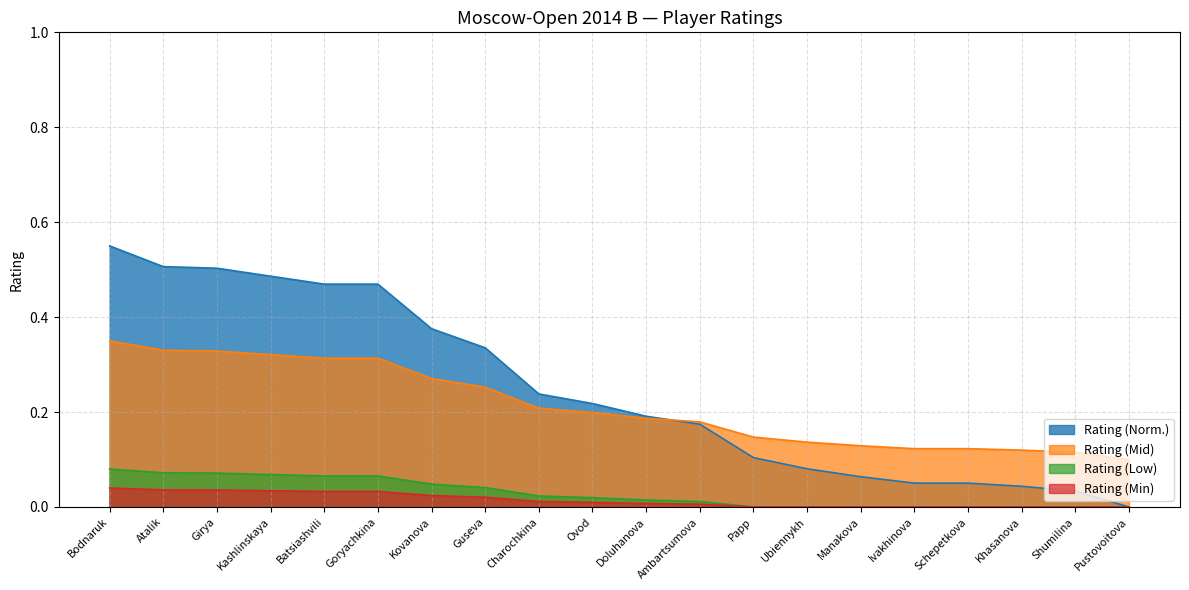

What is the difference between the second highest and minimum values?

0.5